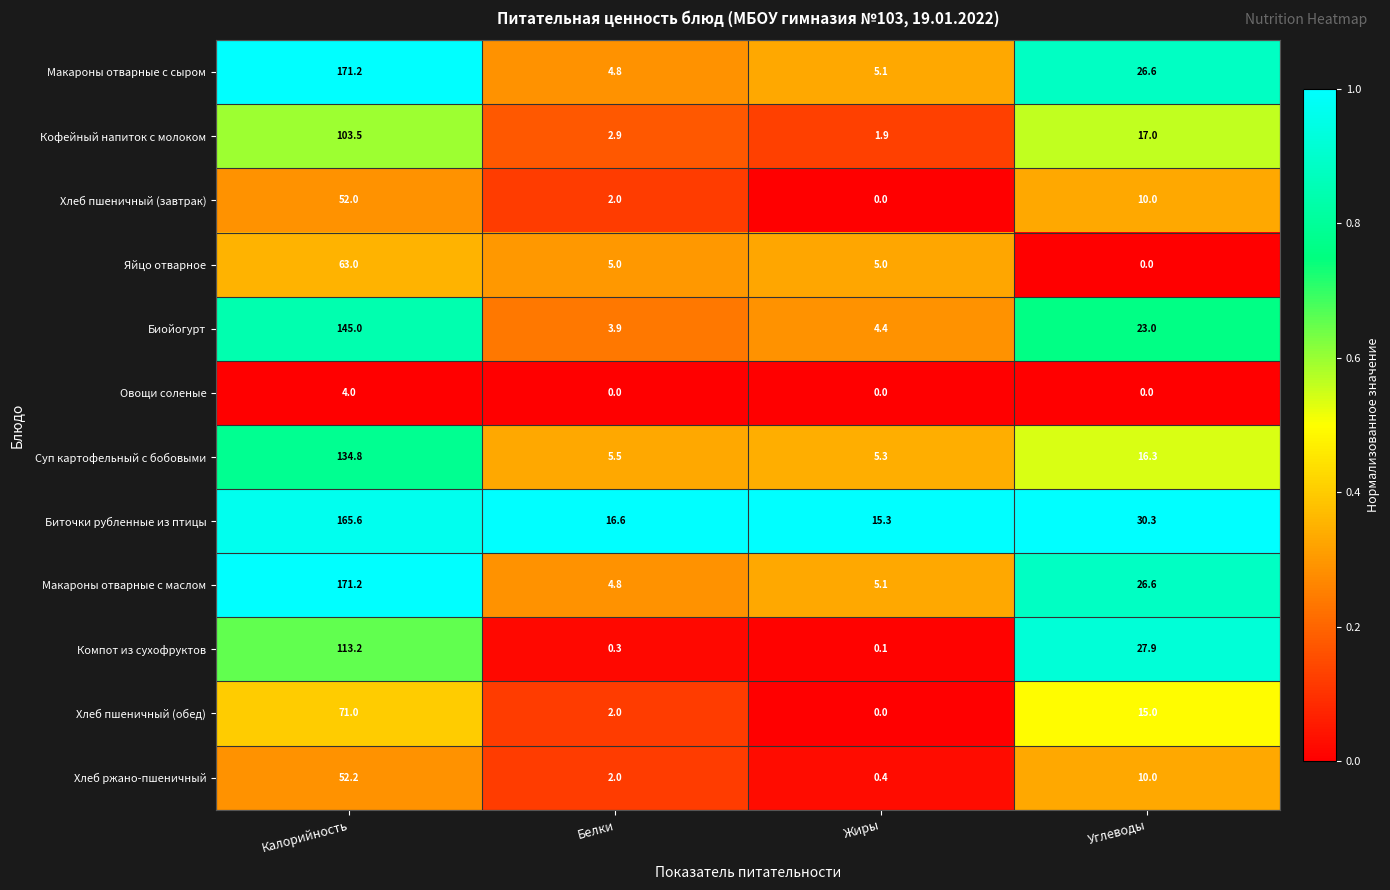

Which series changed the most between Белки and Углеводы?

Компот из сухофруктов